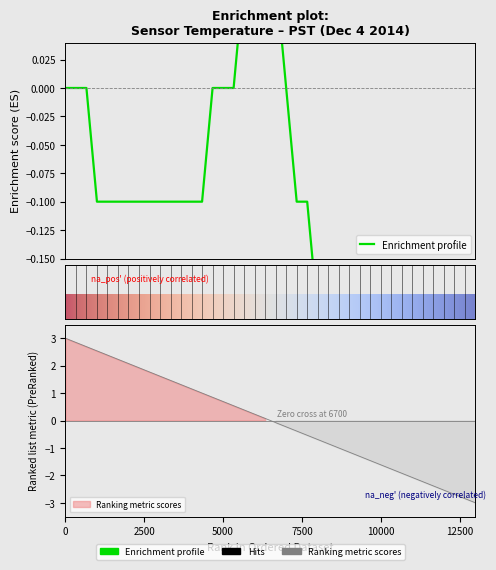

How many lines are shown in the chart?

1